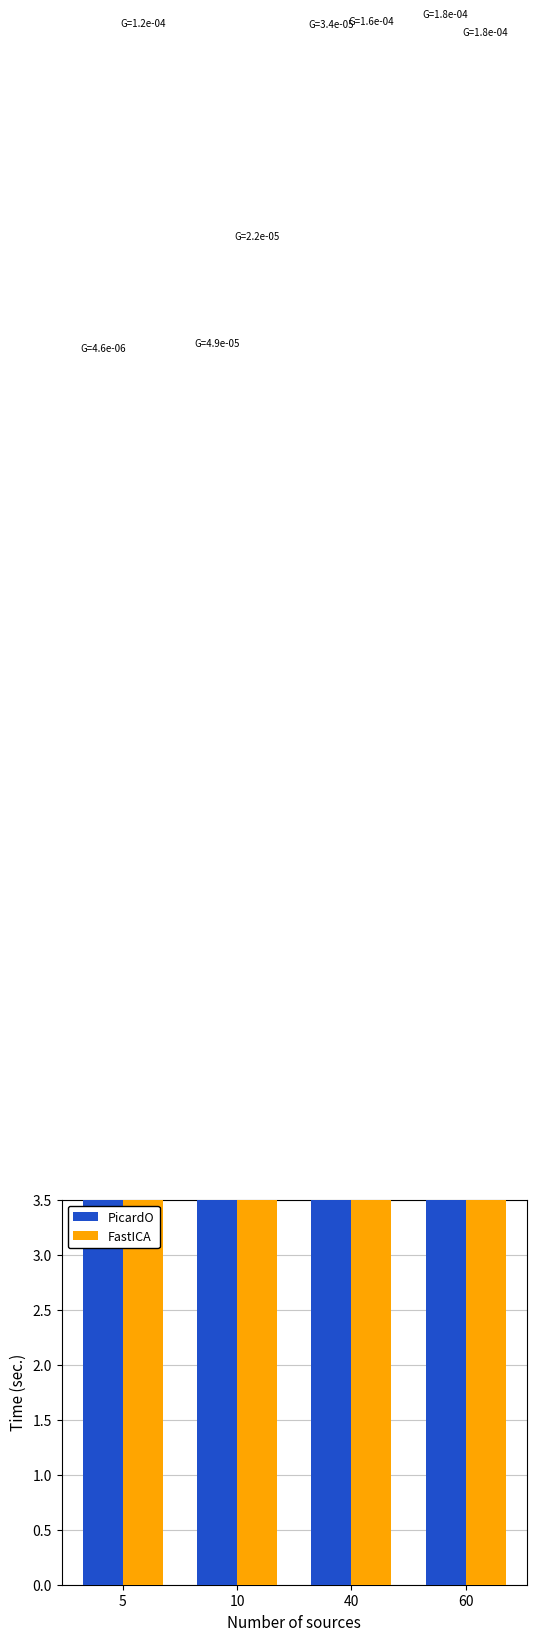

How many groups of bars are there?

4